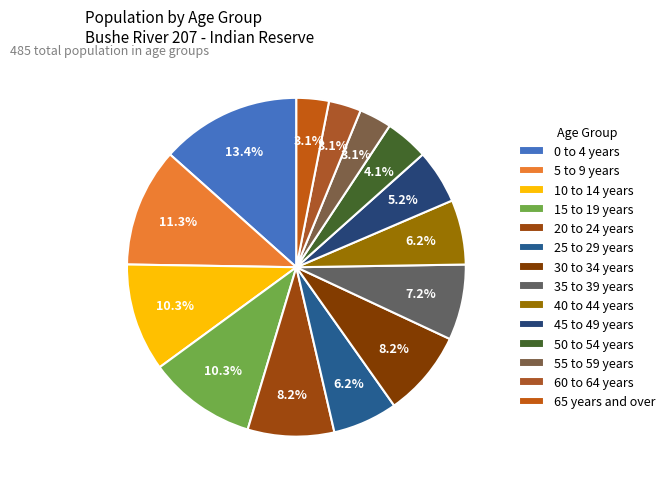

To the nearest percent, what portion does 15 to 19 years represent?

10%